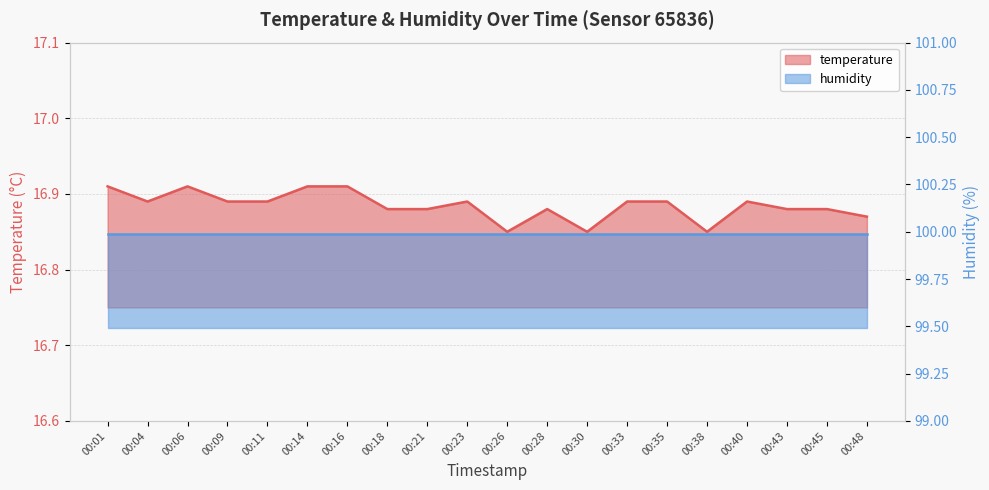

Reading right to left, transcribe all the data shown in this chart.

16.9	16.9	16.9	16.9	16.9	16.9	16.9	16.9	16.9	16.9	16.9	16.9	16.9	16.9	16.9	16.9	16.9	16.9	16.9	16.9